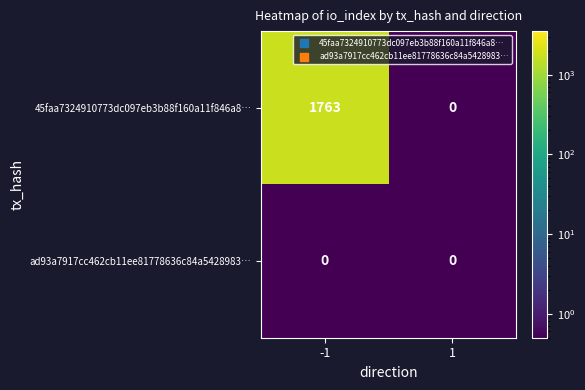

Reading left to right, extract all data points from this chart.

45faa7324910773dc097eb3b88f160a11f846a8…: 1763	0
ad93a7917cc462cb11ee81778636c84a5428983…: 0	0